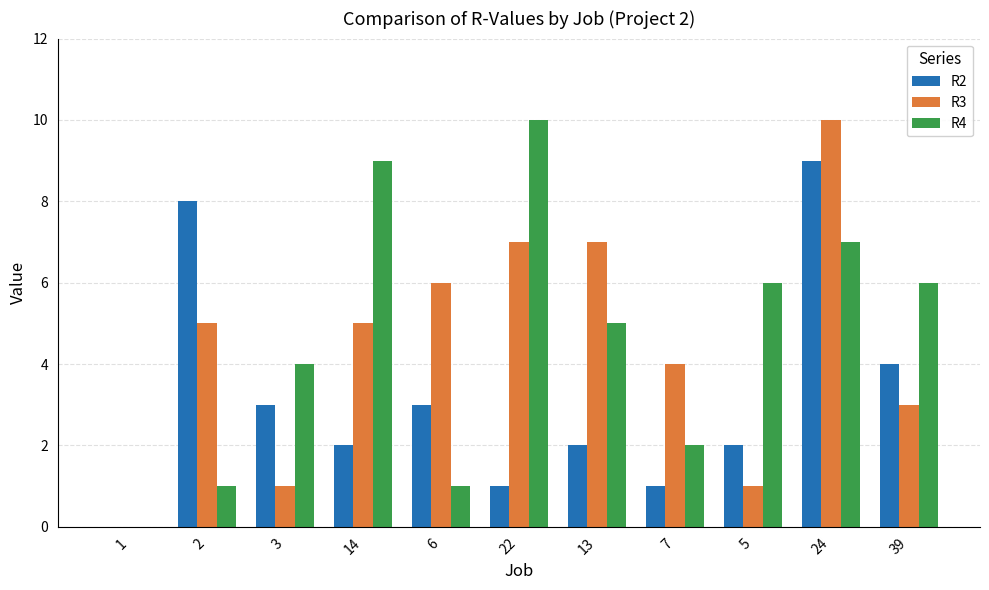

Count the number of data series in this chart.

3